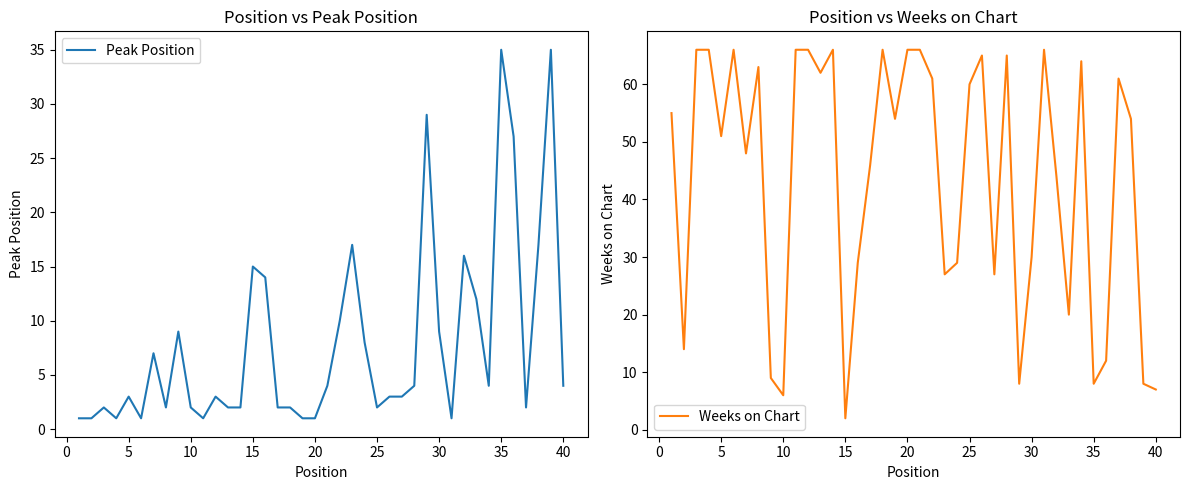

At which label does Weeks on Chart reach its minimum?

15